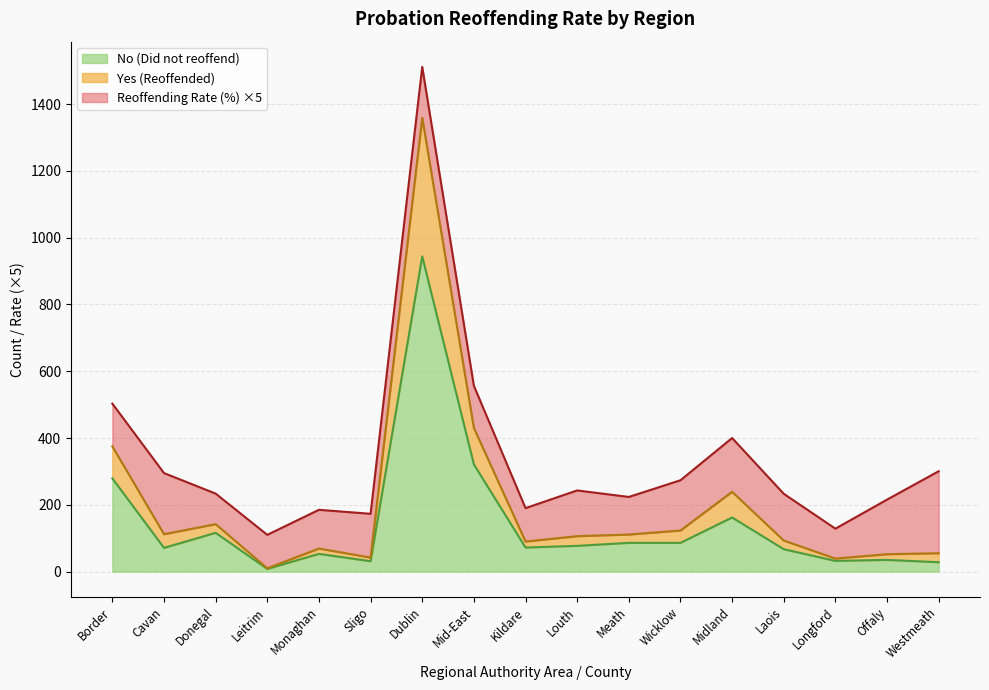

List the labels in order of Yes (Reoffended) value, largest first.

Dublin, Mid-East, Border, Midland, Westmeath, Cavan, Wicklow, Louth, Donegal, Laois, Meath, Offaly, Kildare, Monaghan, Sligo, Longford, Leitrim